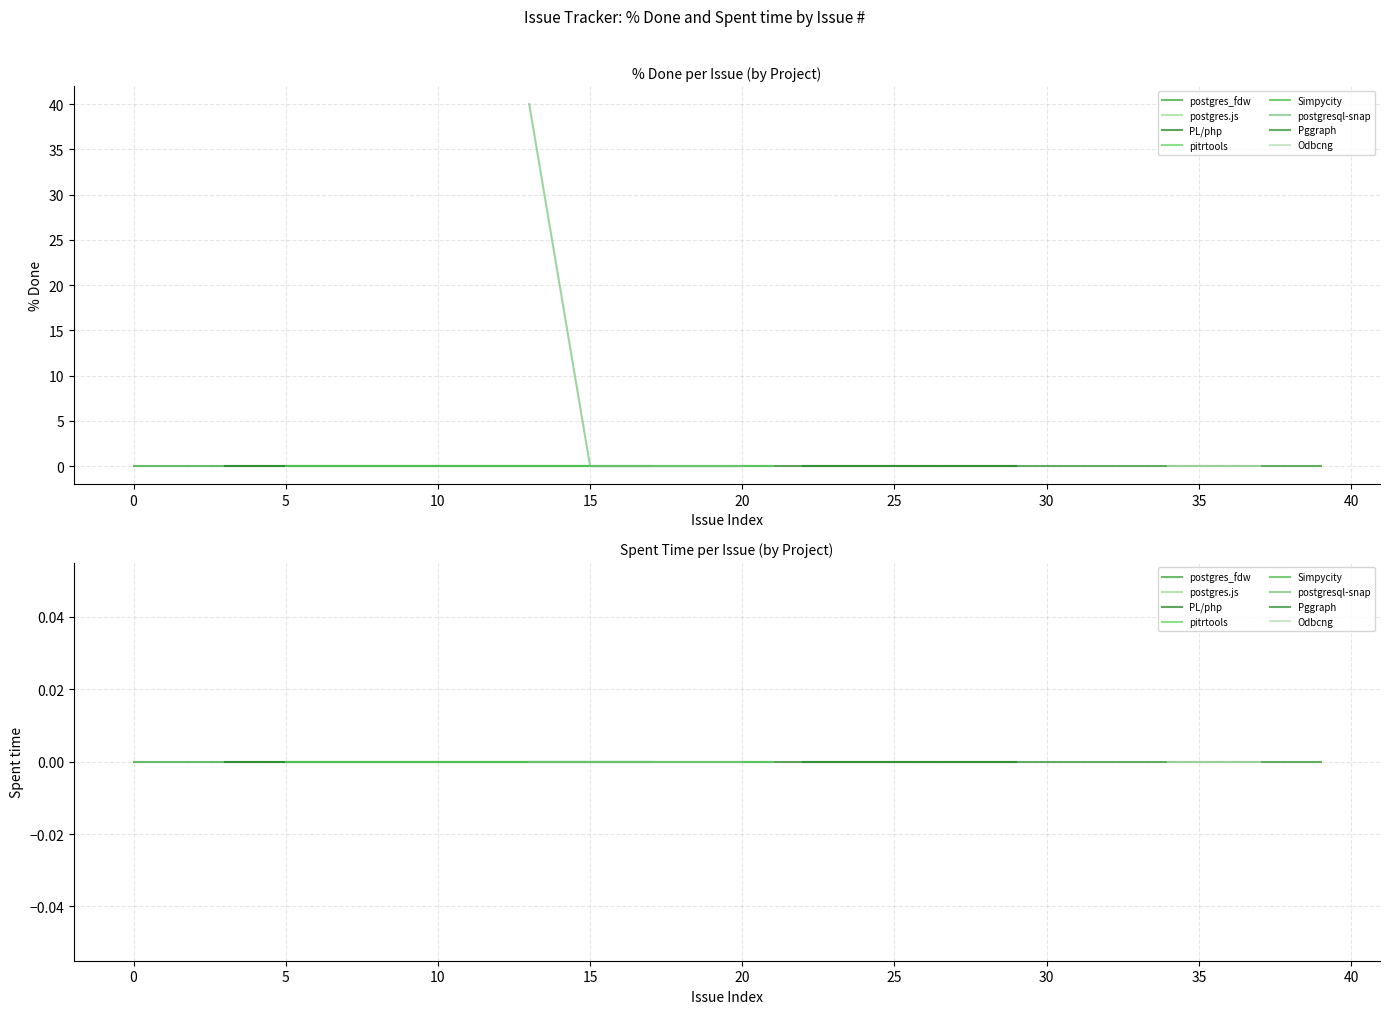

How many values in % Done are above zero?

1